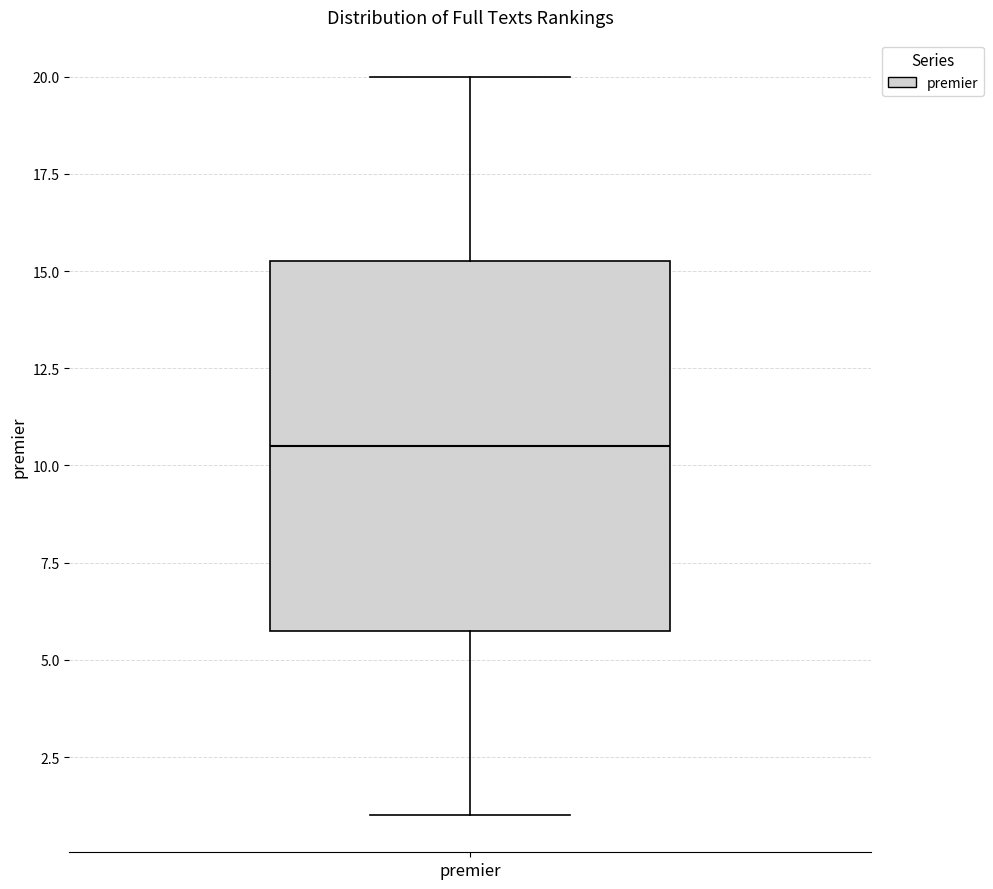

Read this box plot against the y-axis: the position of the median line, the range covered by the box, and the ends of both whiskers. The values are not printed on the chart, so give them approximately, as read against the axis.

median 10.5, box 6.0 to 15.5, whiskers 1.0 to 20.0